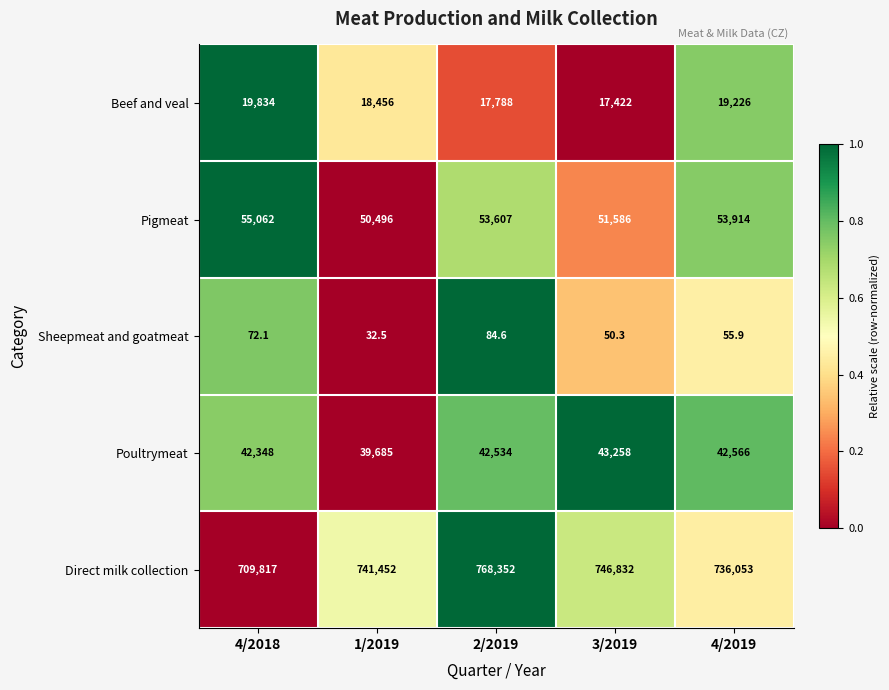

The Pigmeat series shows 50496.0 at 1/2019. True or false?

True